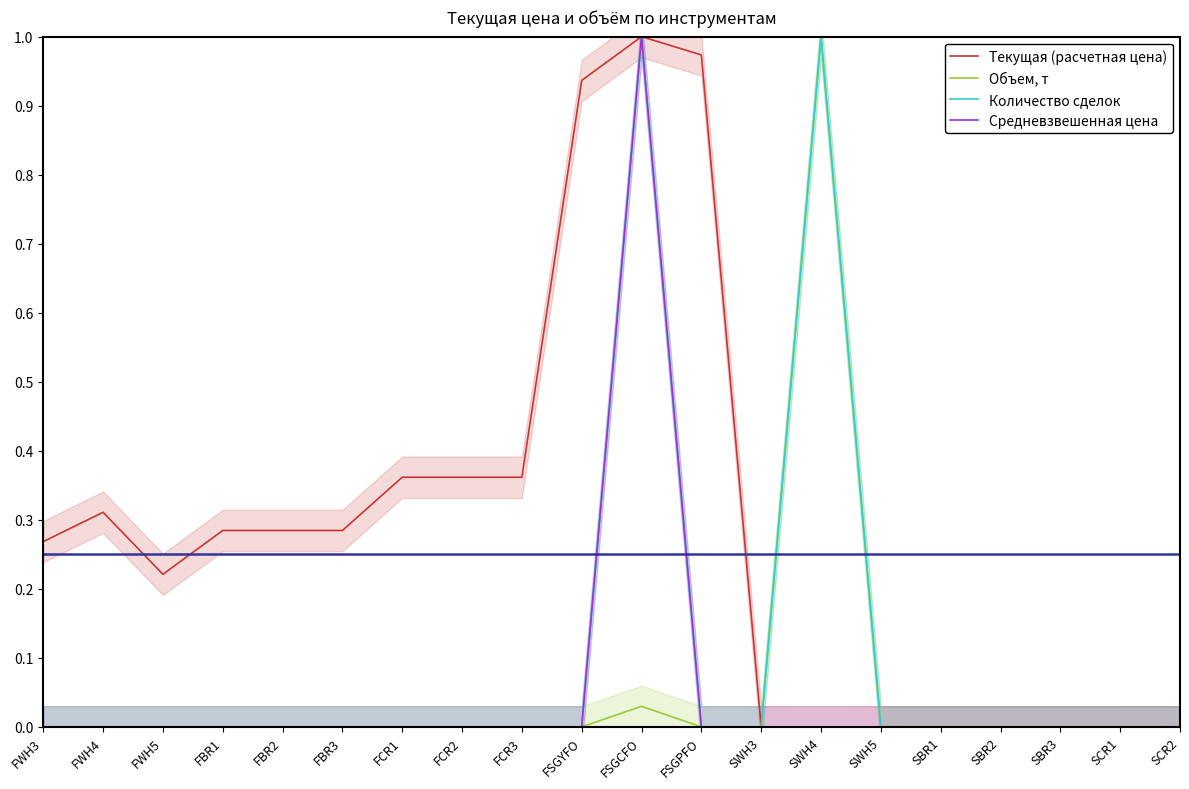

True or false: Количество сделок has more than 2 points higher than both neighbors.

False